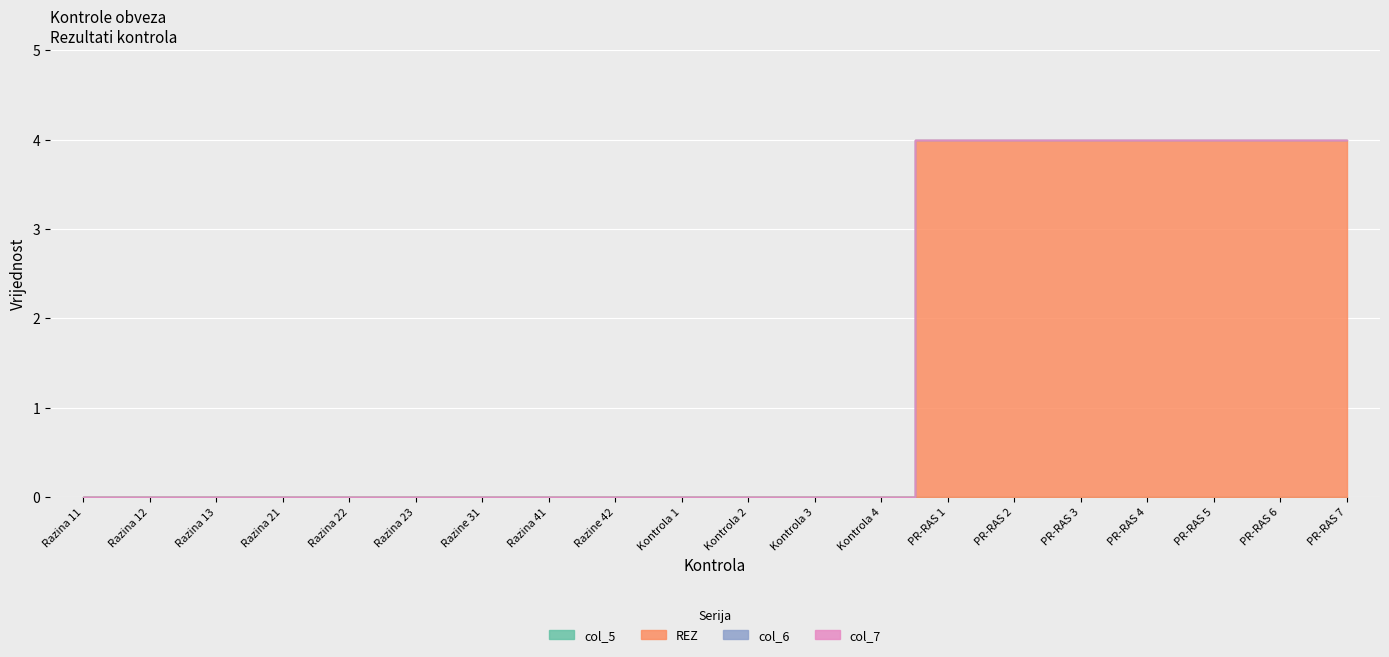

Reading left to right, transcribe all the data shown in this chart.

col_5: 0	0	0	0	0	0	0	0	0	0	0	0	0	0	0	0	0	0	0	0
REZ: 0	0	0	0	0	0	0	0	0	0	0	0	0	4	4	4	4	4	4	4
col_6: 0	0	0	0	0	0	0	0	0	0	0	0	0	0	0	0	0	0	0	0
col_7: 0	0	0	0	0	0	0	0	0	0	0	0	0	0	0	0	0	0	0	0